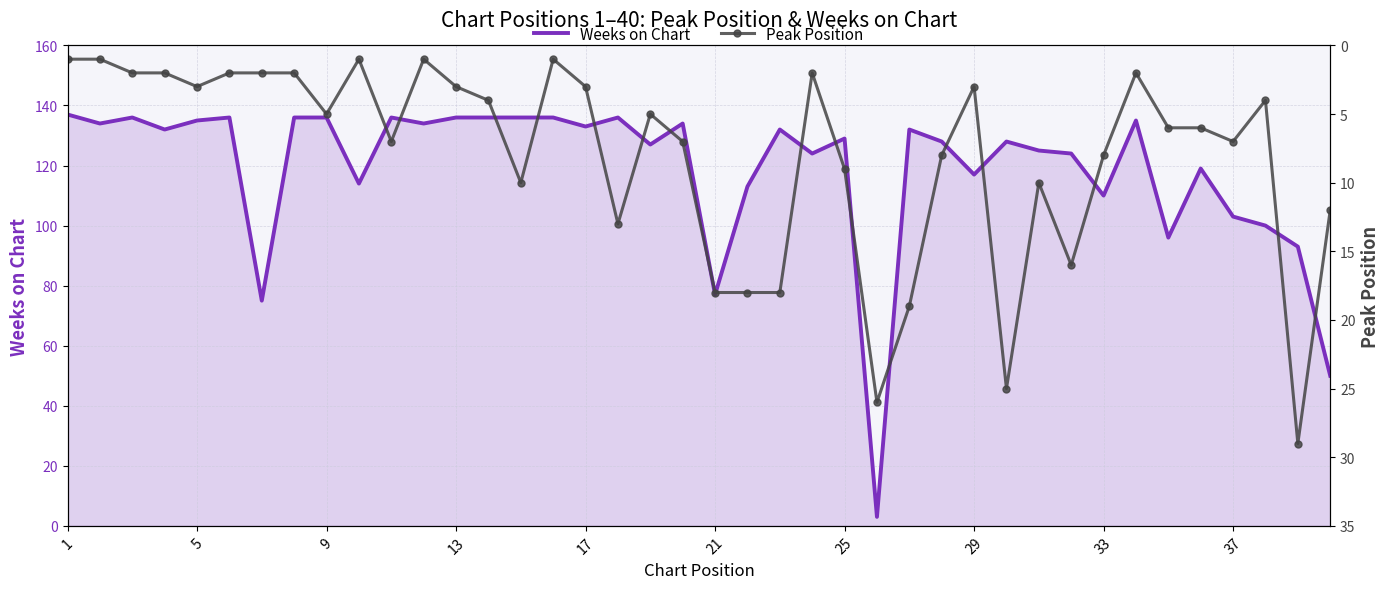

The value of Weeks on Chart at 17 is 78. True or false?

False